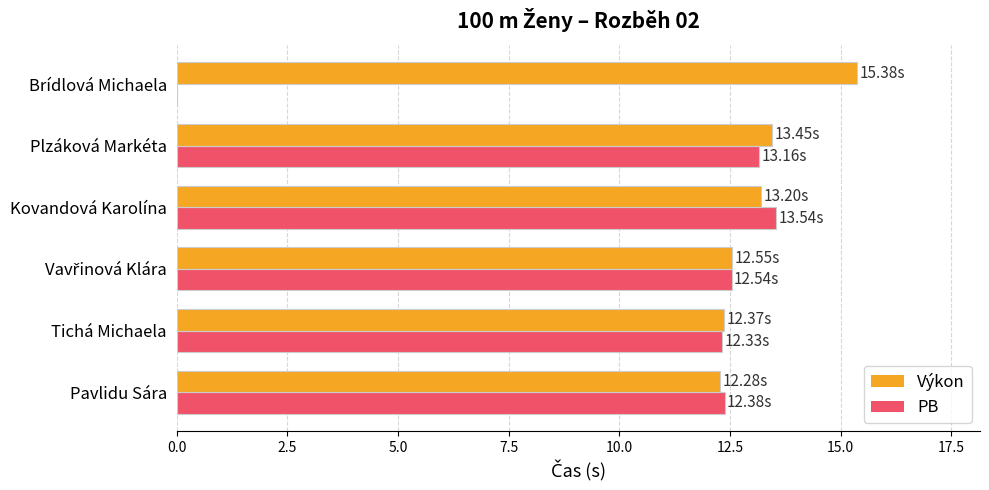

Between Tichá Michaela and Plzáková Markéta, which series saw the biggest shift?

Výkon